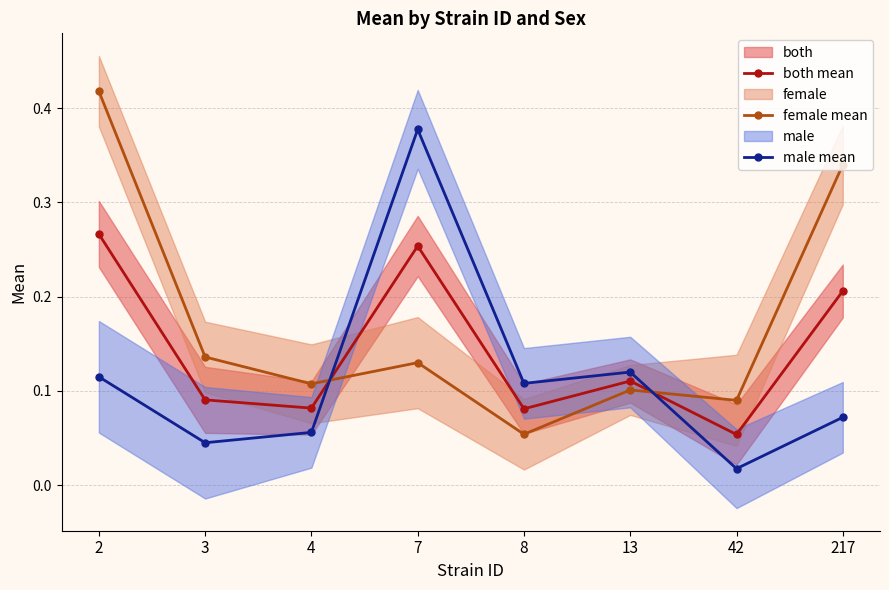

What is the spread (max minus min) of values at 7?

0.2